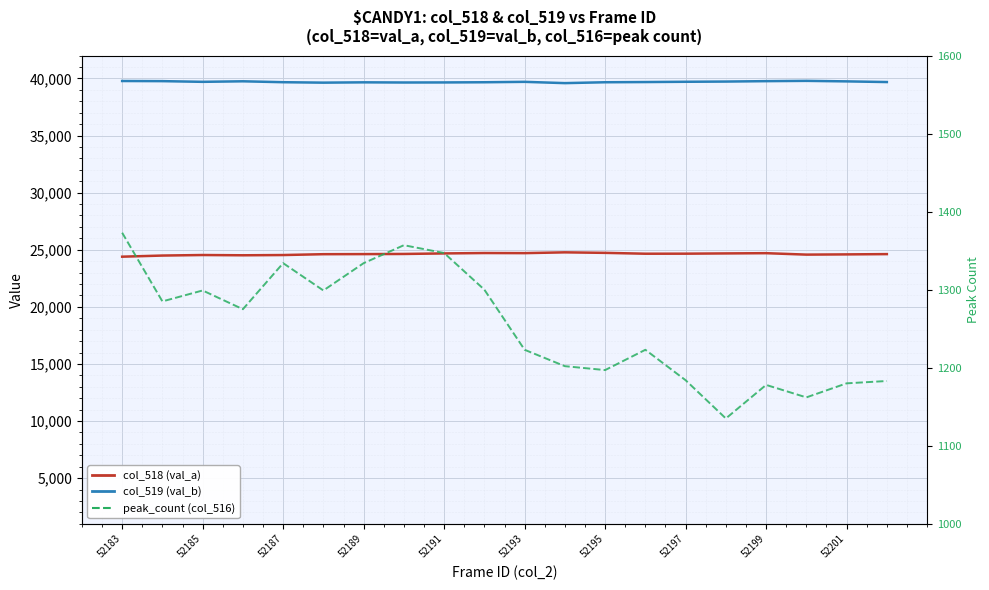

Reading left to right, transcribe all the data shown in this chart.

col_518 (val_a): 24390	24489	24536	24513	24534	24608	24616	24629	24675	24710	24701	24770	24725	24650	24654	24676	24697	24571	24591	24615
col_519 (val_b): 39772	39761	39700	39747	39667	39628	39656	39641	39647	39663	39699	39587	39663	39681	39705	39724	39760	39785	39740	39681
peak_count (col_516): 1373	1285	1299	1275	1334	1299	1334	1357	1347	1300	1223	1202	1197	1223	1184	1135	1178	1162	1180	1183